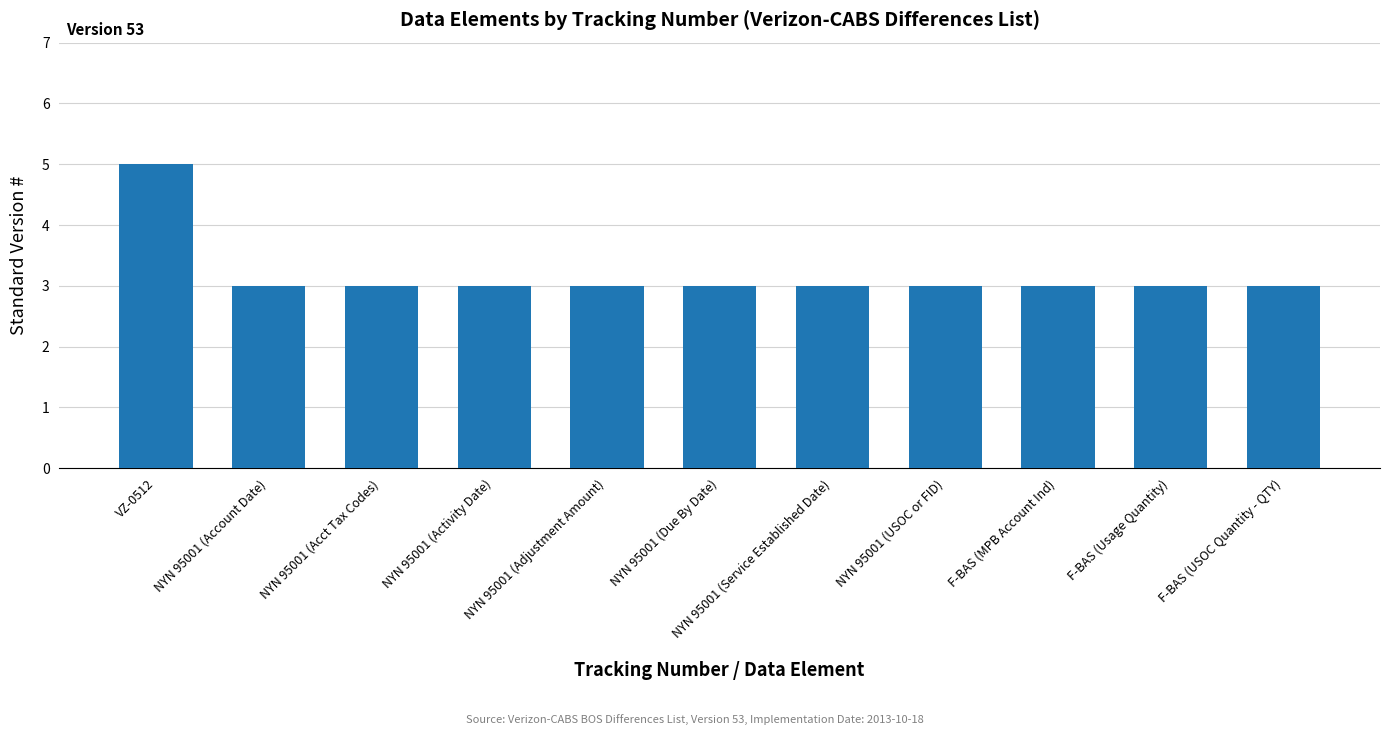

True or false: the data shows 1 at NYN 95001 (Acct Tax Codes).

False